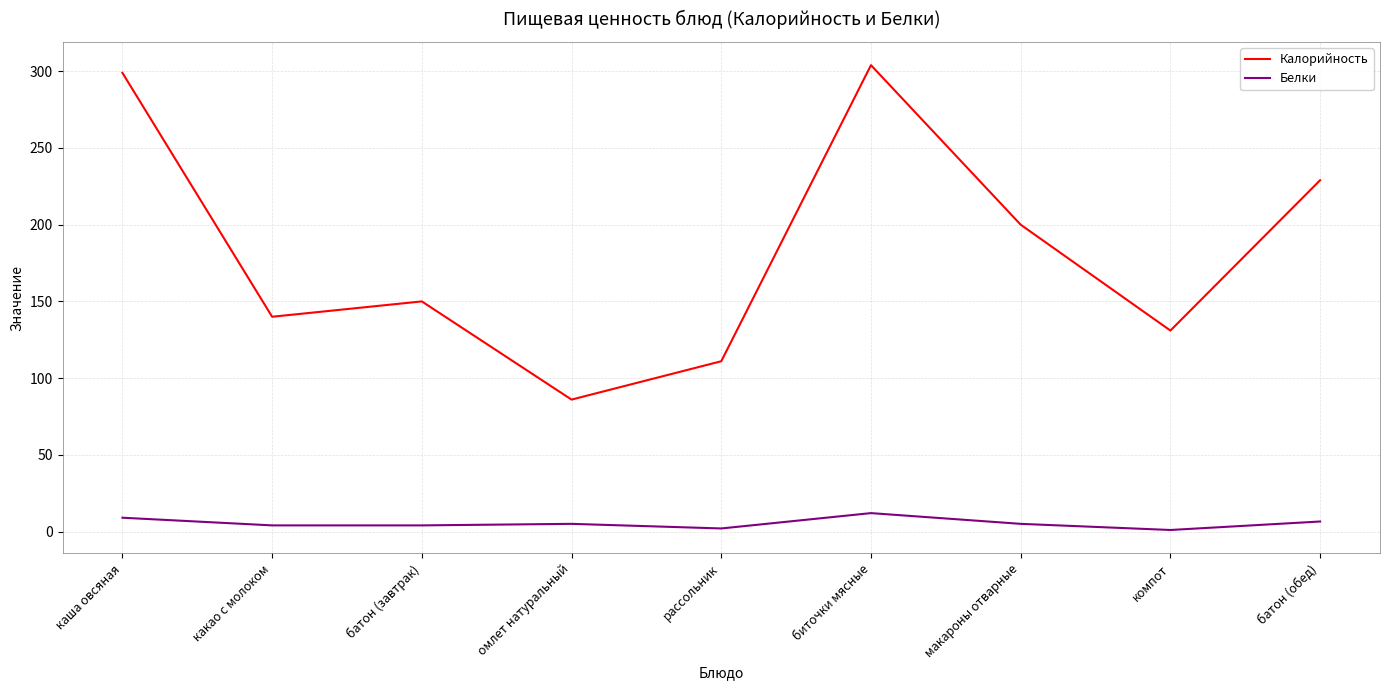

Is it true that Калорийность equals 131.0 at компот?

True